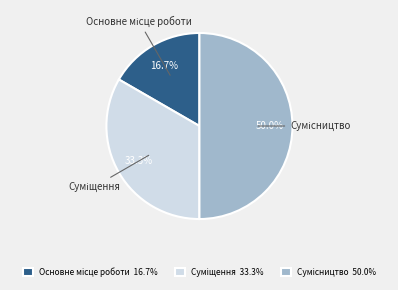

How many segments does this pie chart have?

3